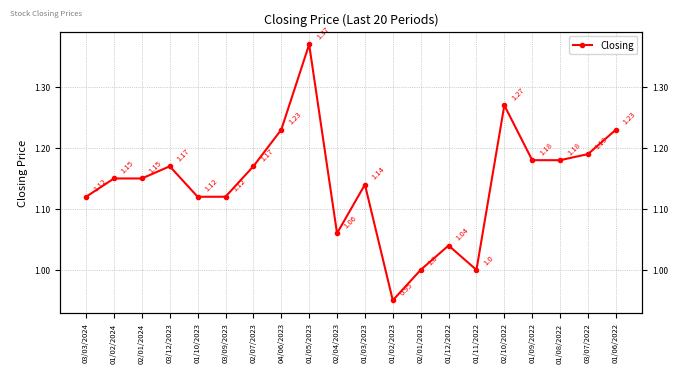

Read the value at 01/12/2022.

1.0